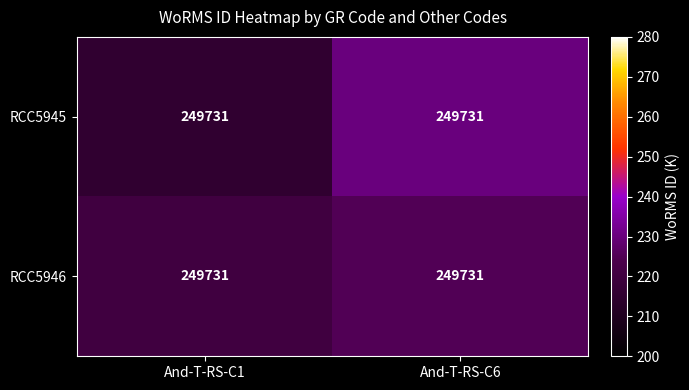

What value does the RCC5945 series have at And-T-RS-C1?

215